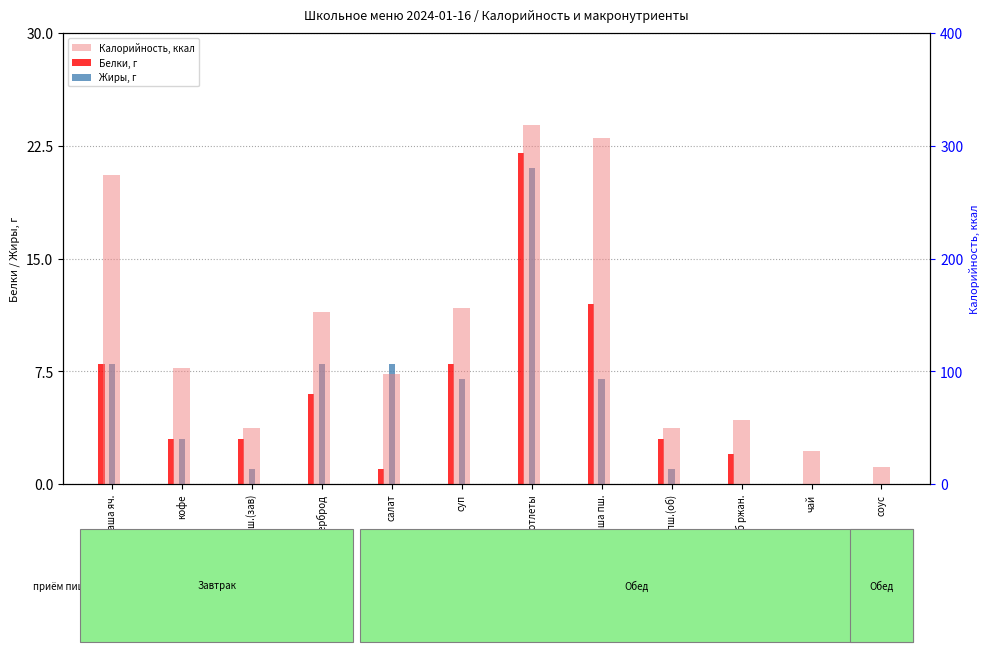

What are all the series names shown in the legend?

Белки, Жиры, Калорийность